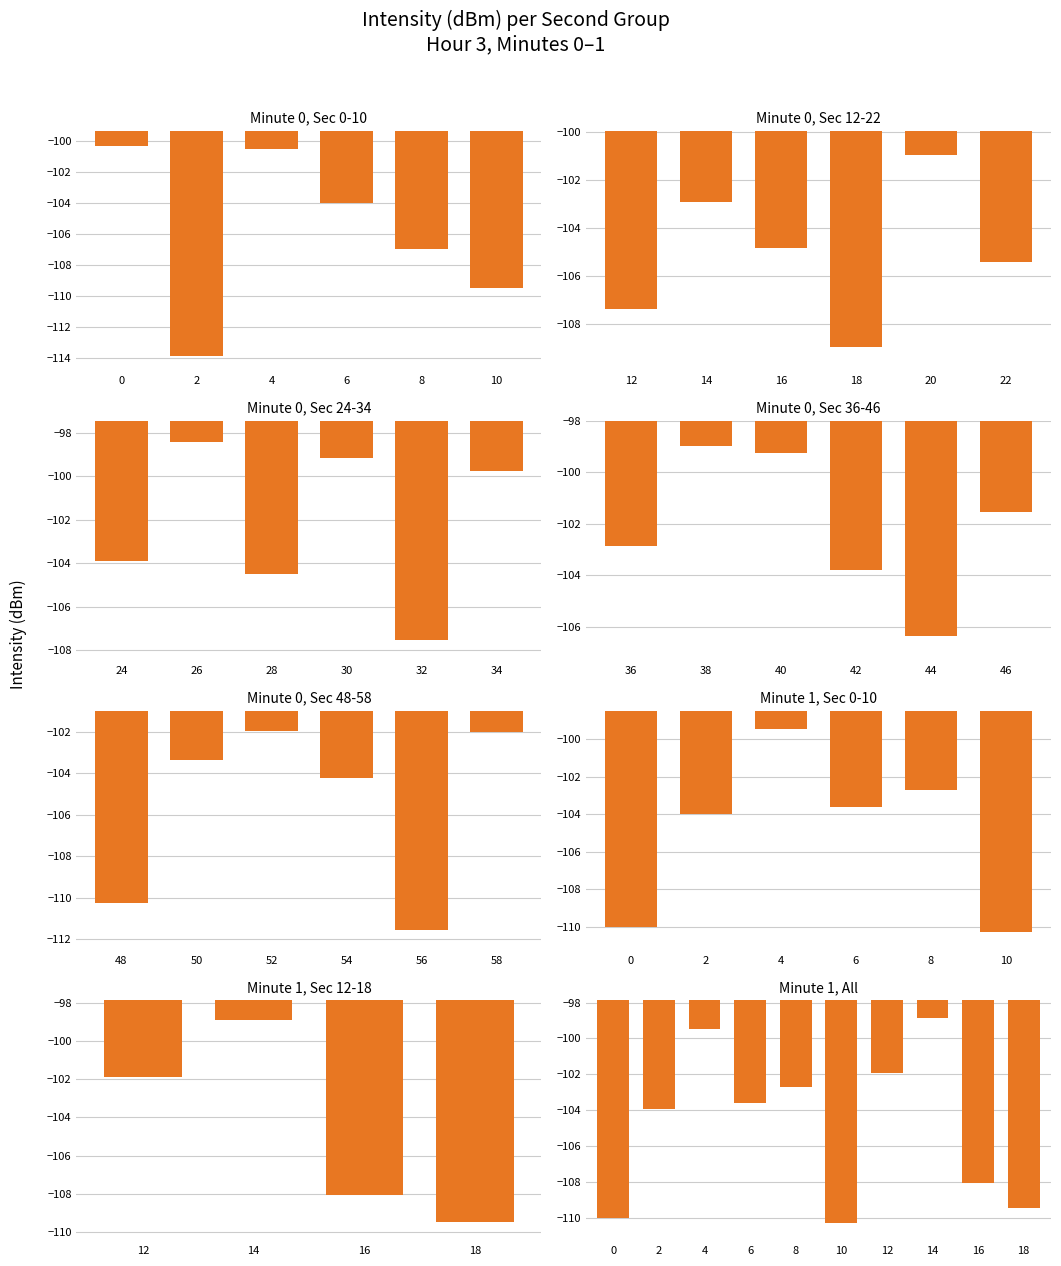

Where is the data nearest to the value -104?

2